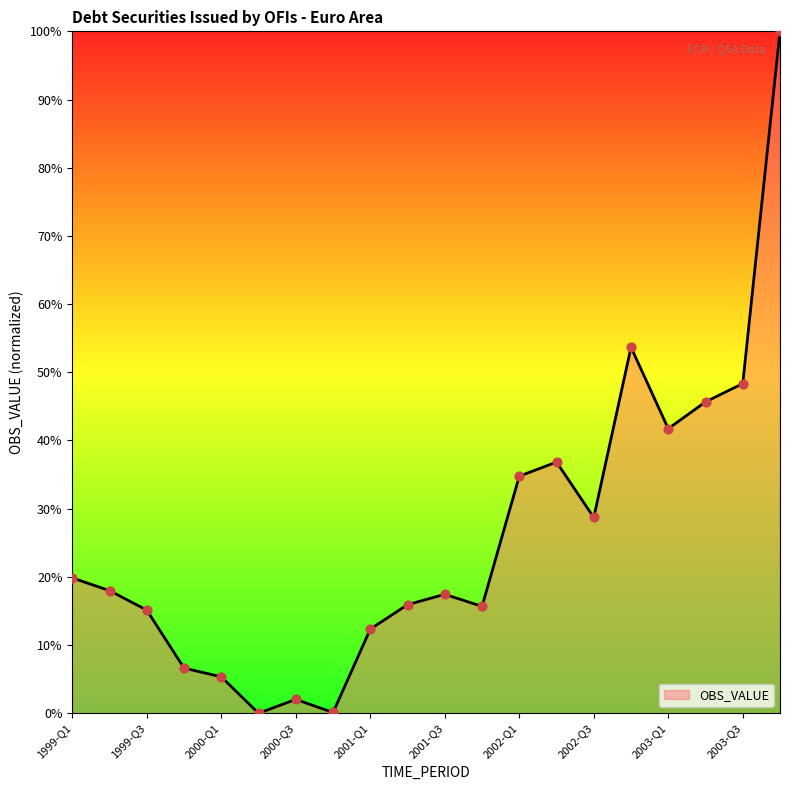

What is the difference between the maximum and minimum values?

100.0